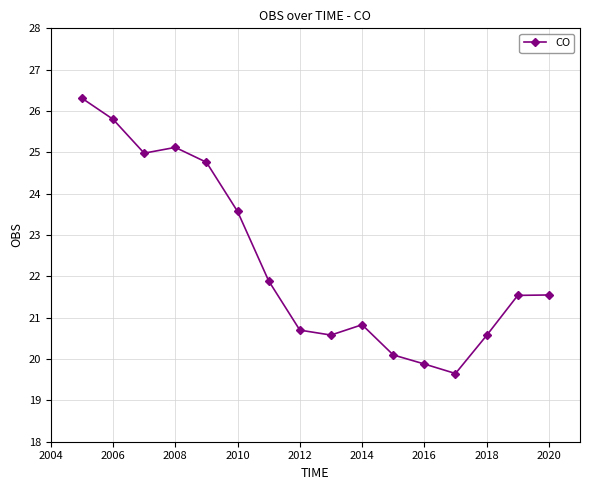

What is the value of the 5th point from the left?

24.8